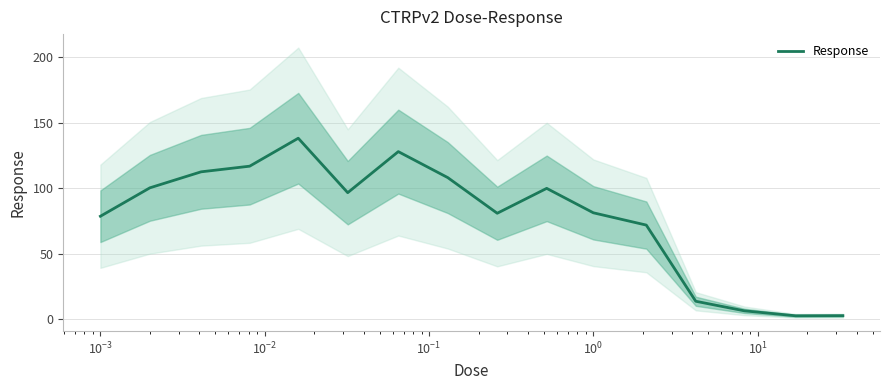

What is the maximum value shown in the chart?

138.1